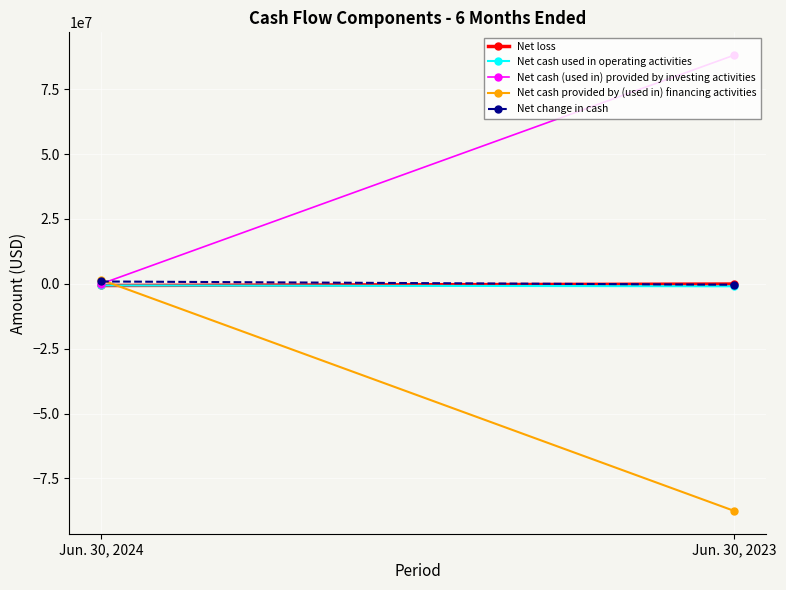

True or false: Net cash (used in) provided by investing activities has a value of -27902 at Jun. 30, 2024.

True